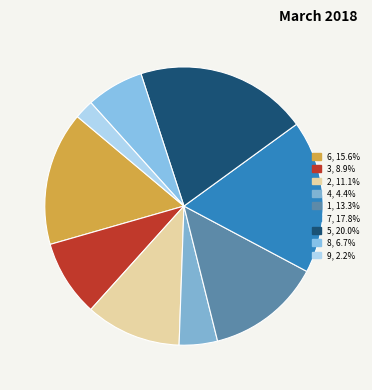

Count the number of slices in the pie.

9